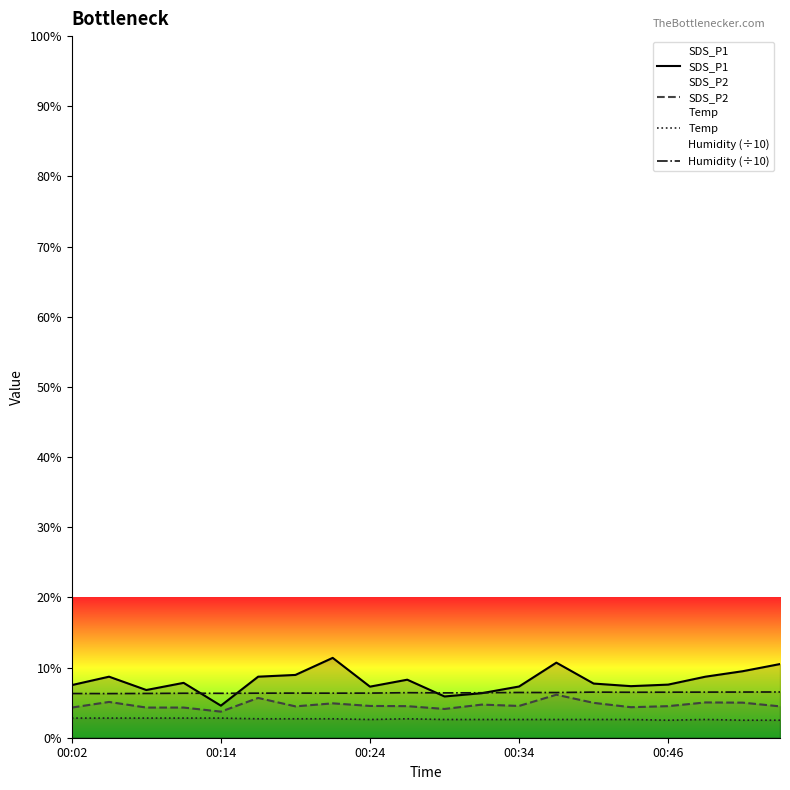

How many categories are shown in the chart?

20